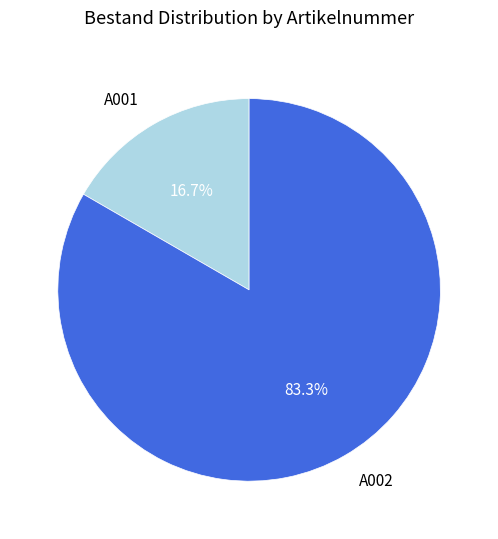

Which category accounts for the majority?

A002